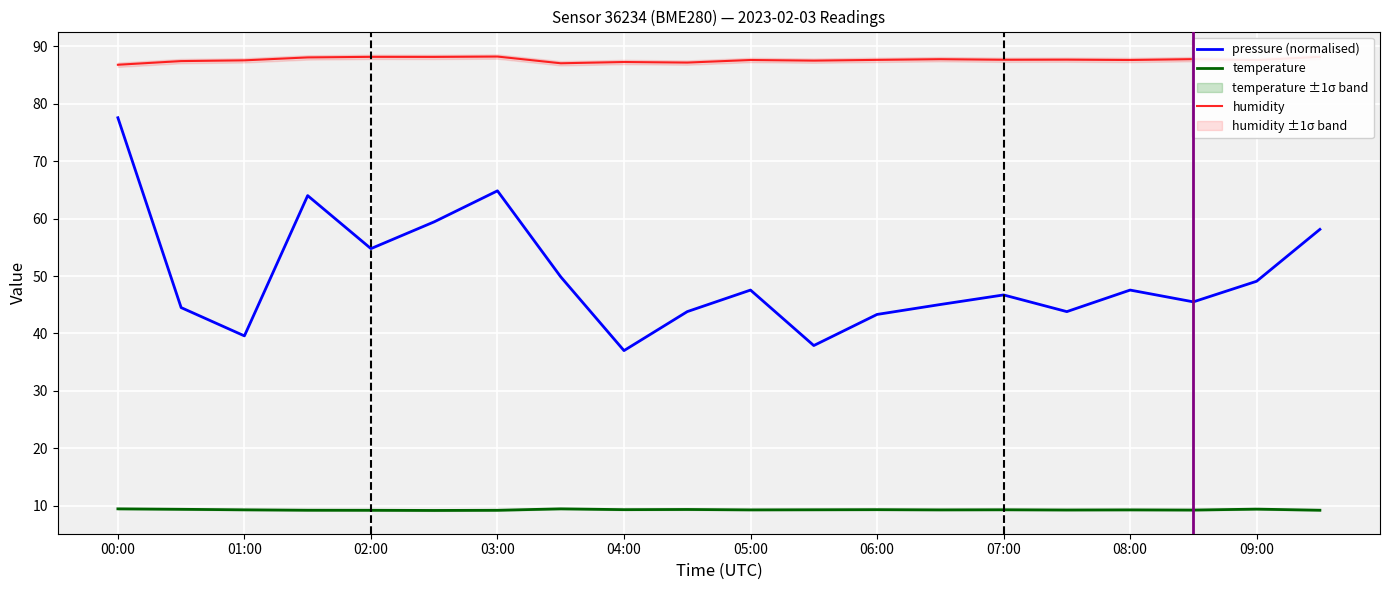

At which label does pressure (normalised) first exceed 47?

00:00